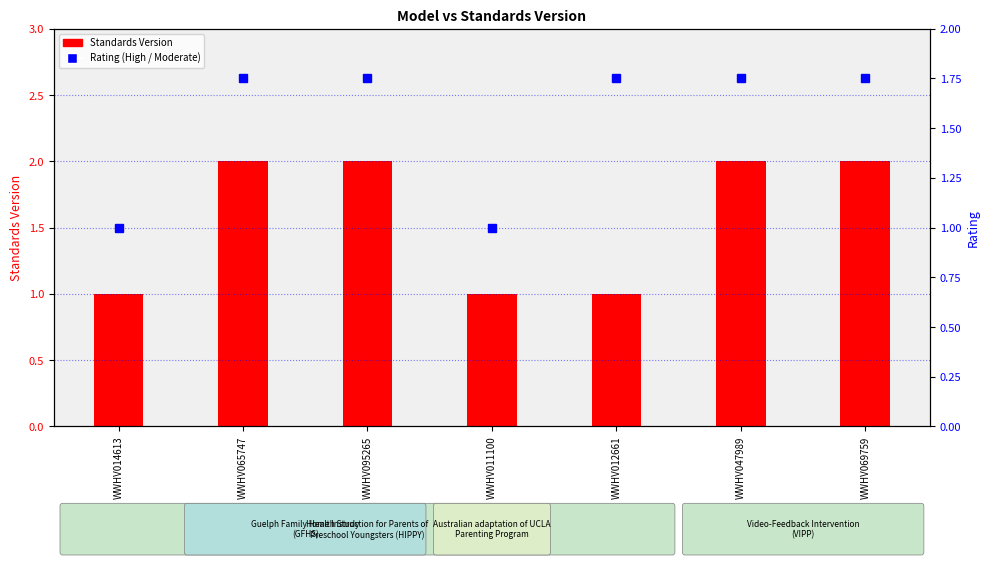

Which has a higher value, WWHV011100 or WWHV095265?

WWHV095265